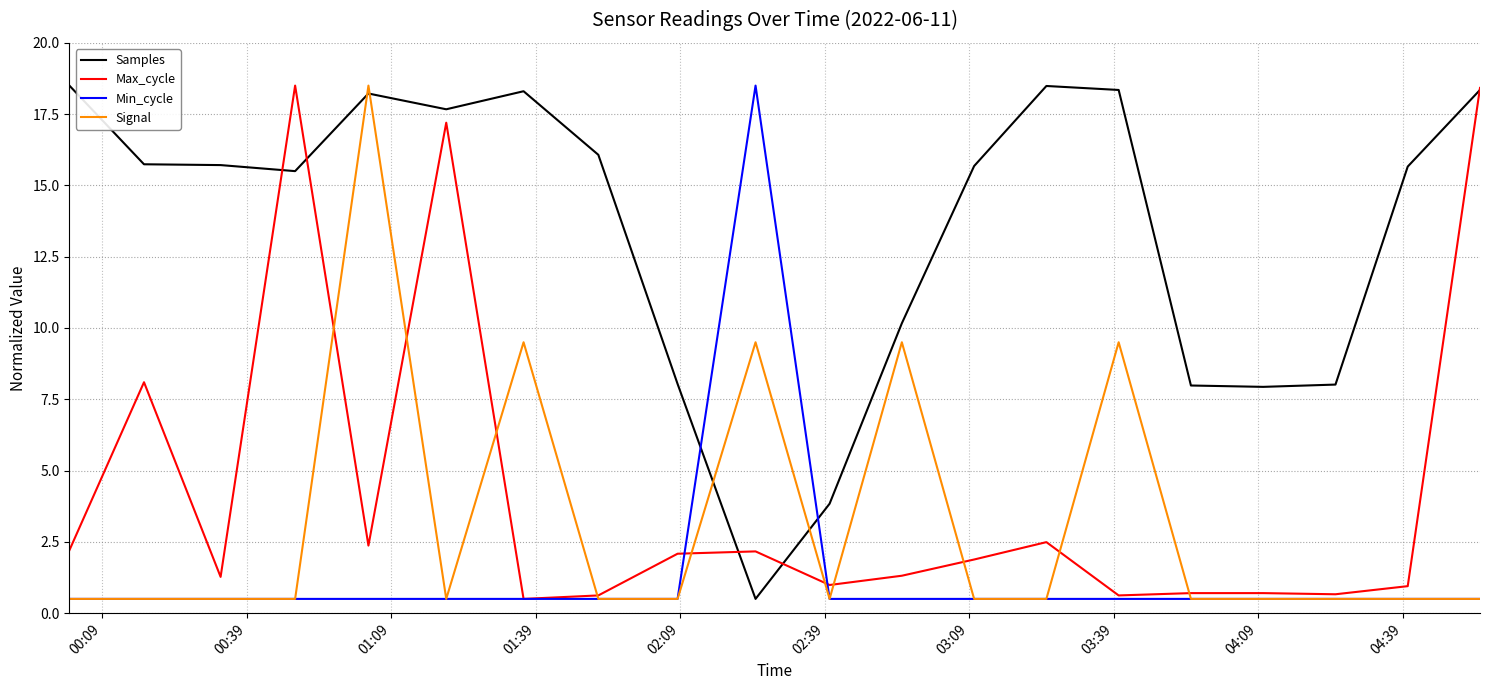

What is the greatest value displayed?

18.5